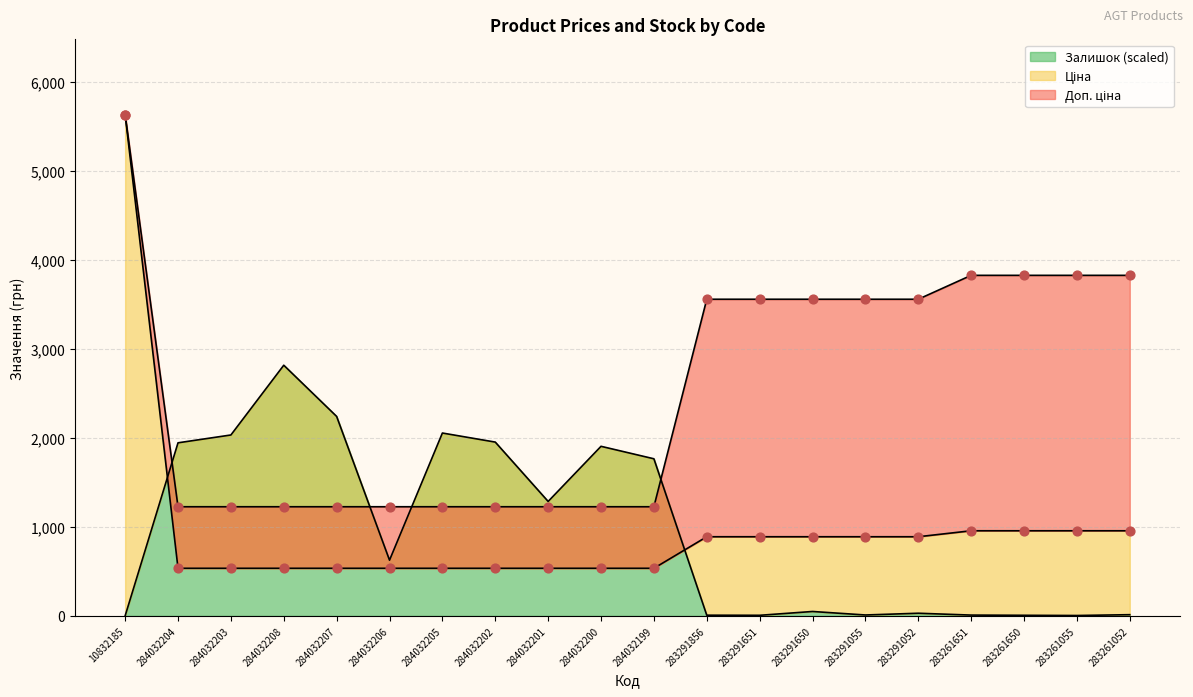

At how many categories does at least one series exceed 2306?

11